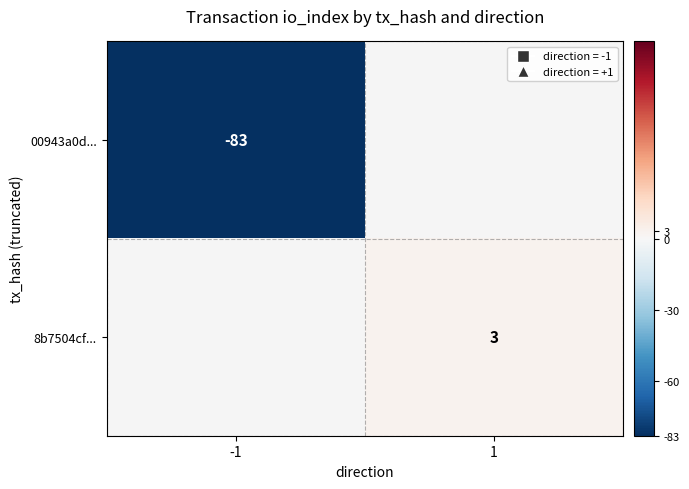

True or false: 00943a0d... has a value of -18 at -1.

False